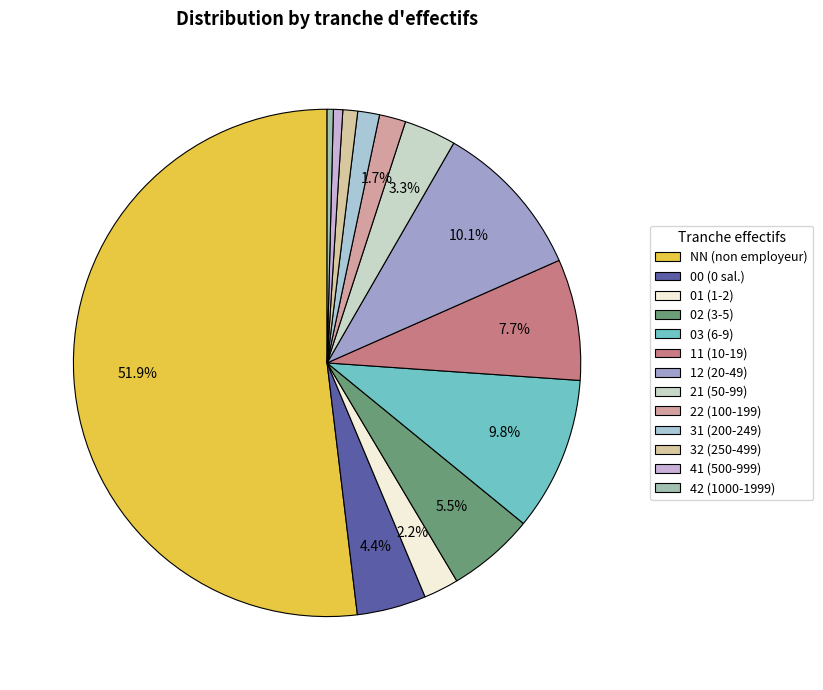

What is the change in value from NN to 22?

-1014